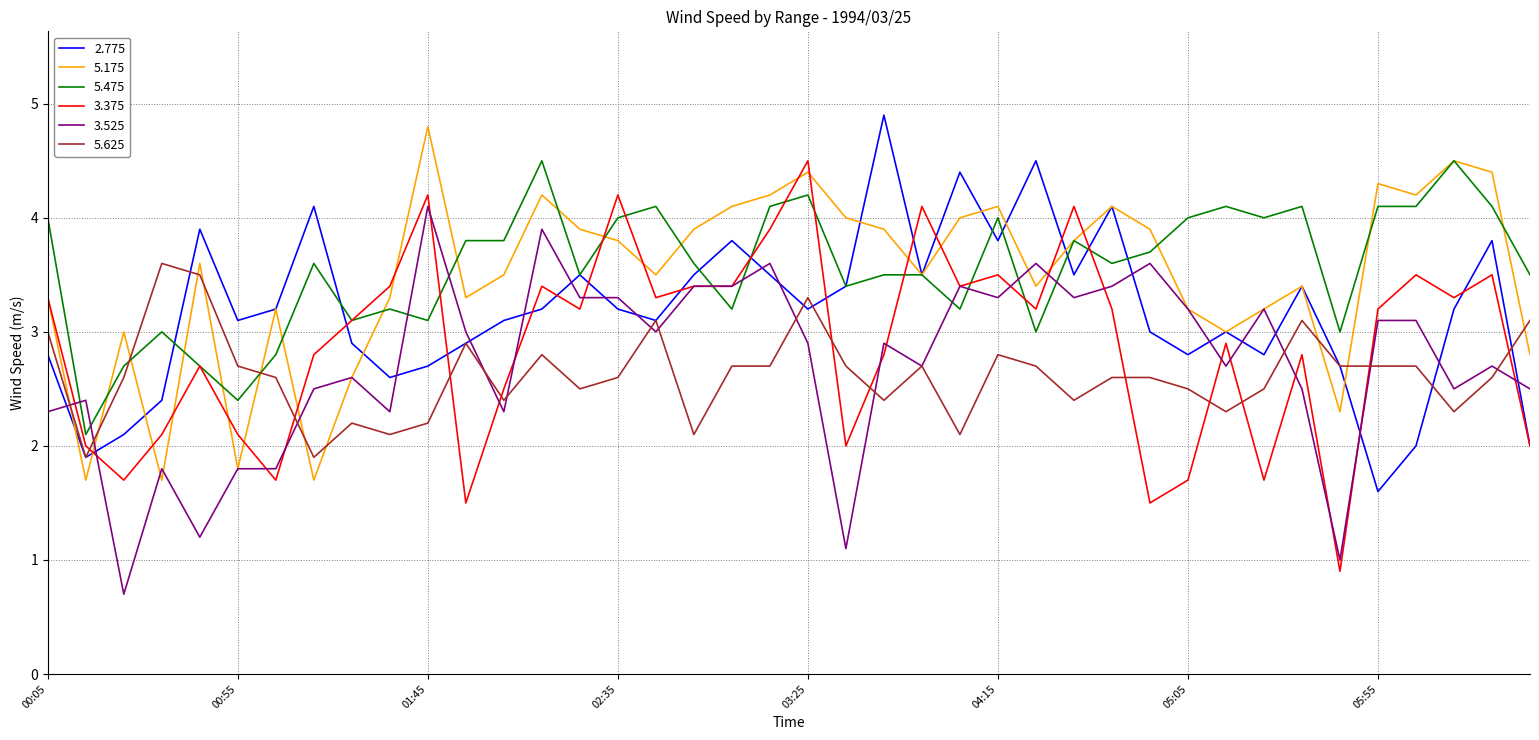

What is the lowest value of the 5.475 series?

2.1